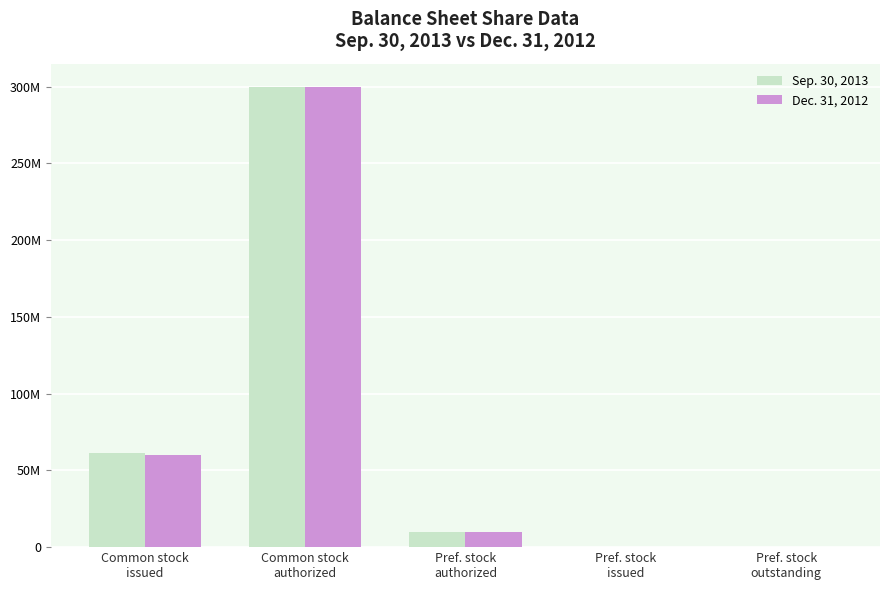

The value of Sep. 30, 2013 at Common stock
issued is 61319313. True or false?

True